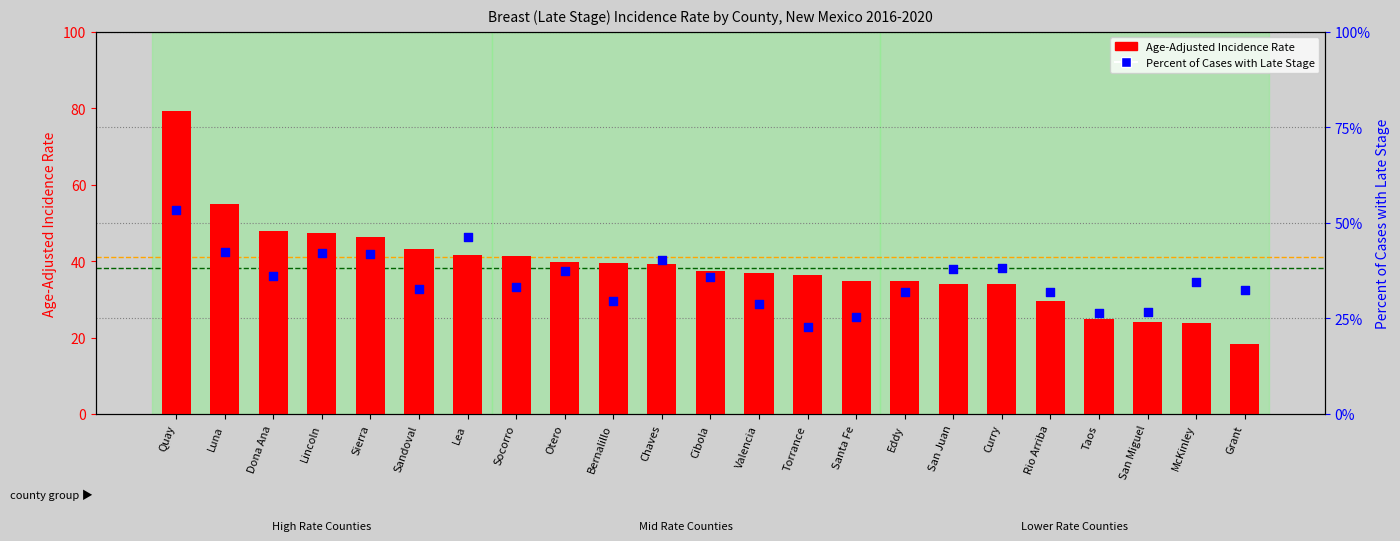

What are all the series names shown in the legend?

Age-Adjusted Incidence Rate, Percent of Cases with Late Stage